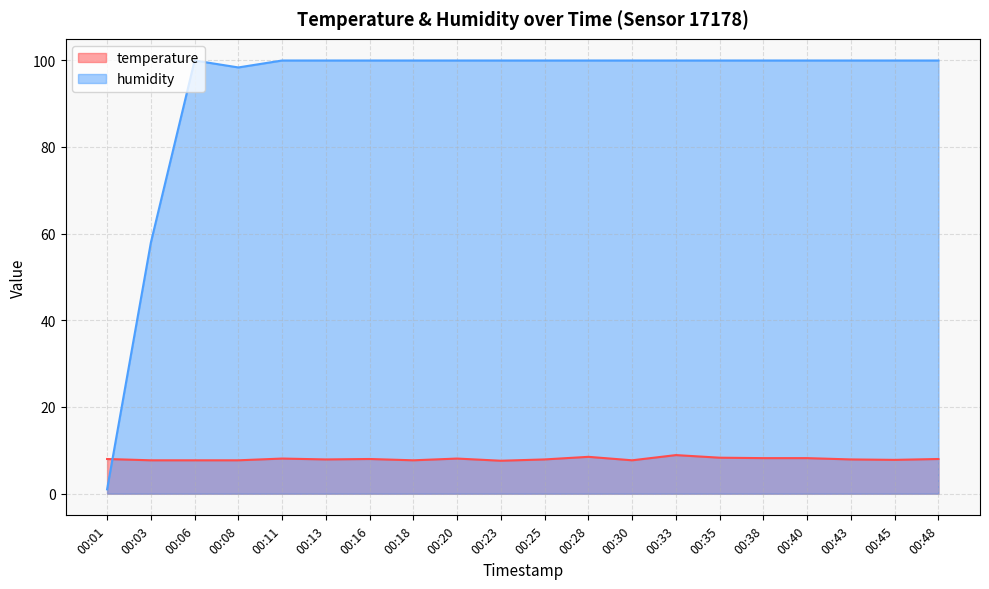

The humidity series shows 99.9 at 00:48. True or false?

True